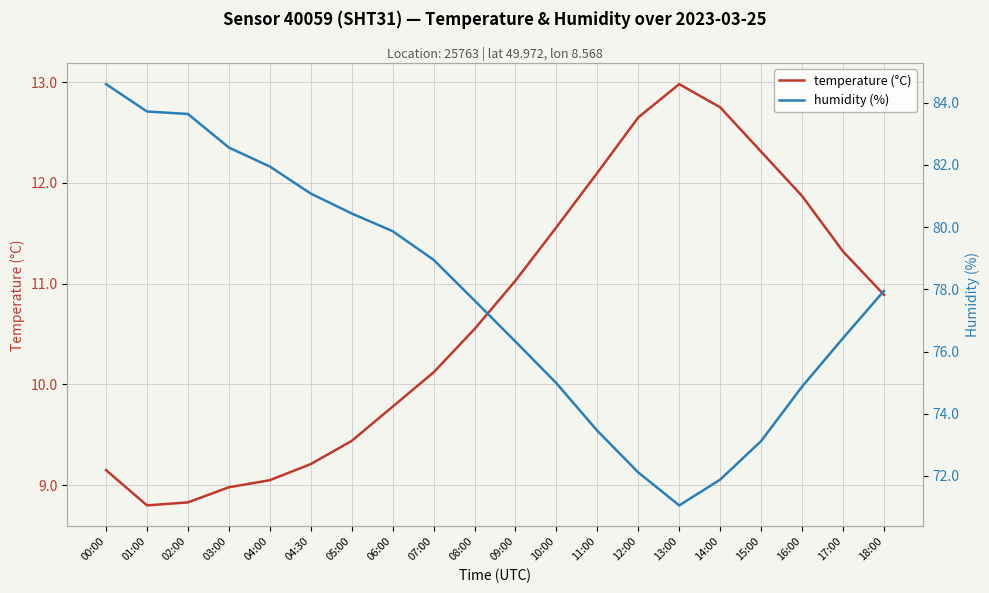

At which label does humidity (%) first exceed 77?

00:00